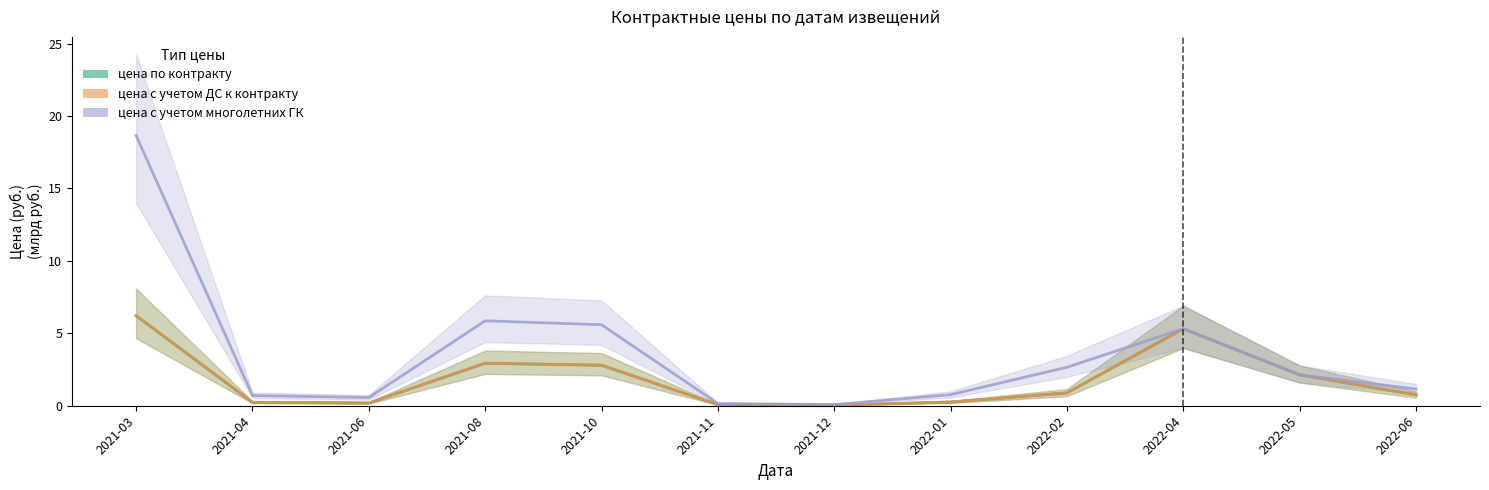

Rank the series by their maximum value, from highest to lowest.

цена с учетом многолетних ГК, цена по контракту, цена с учетом ДС к контракту